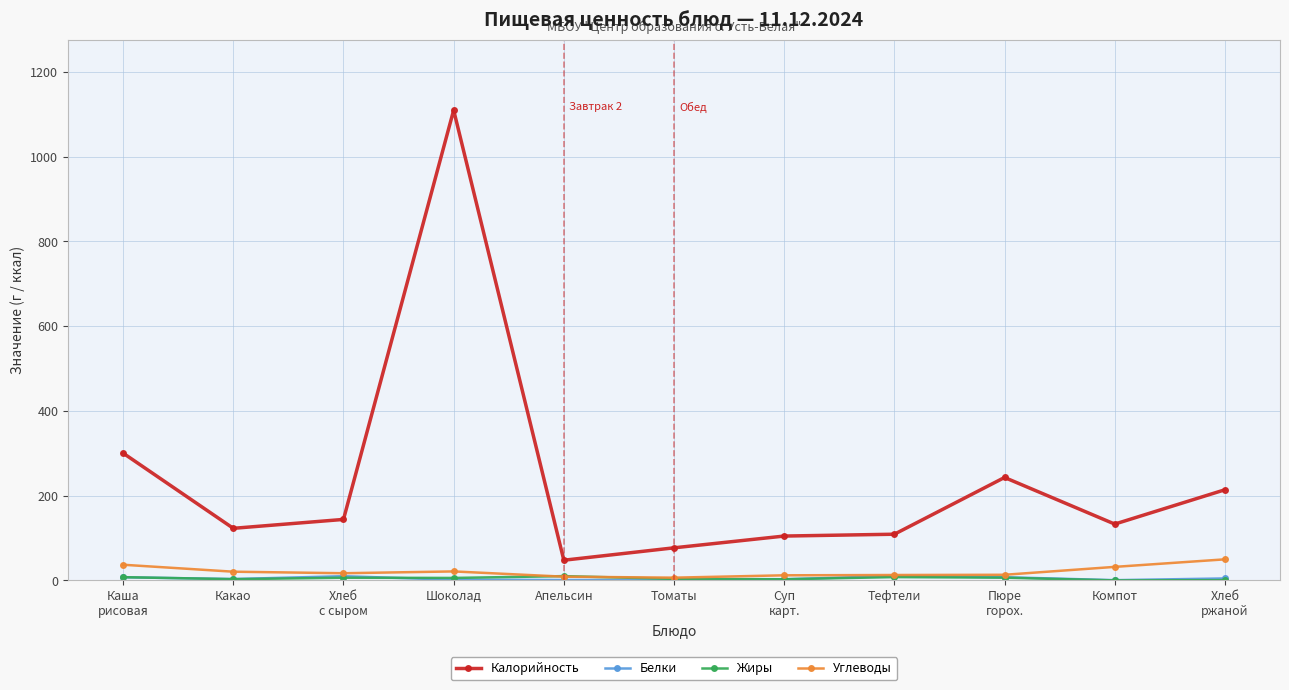

Which series has the largest range (max minus min)?

Калорийность